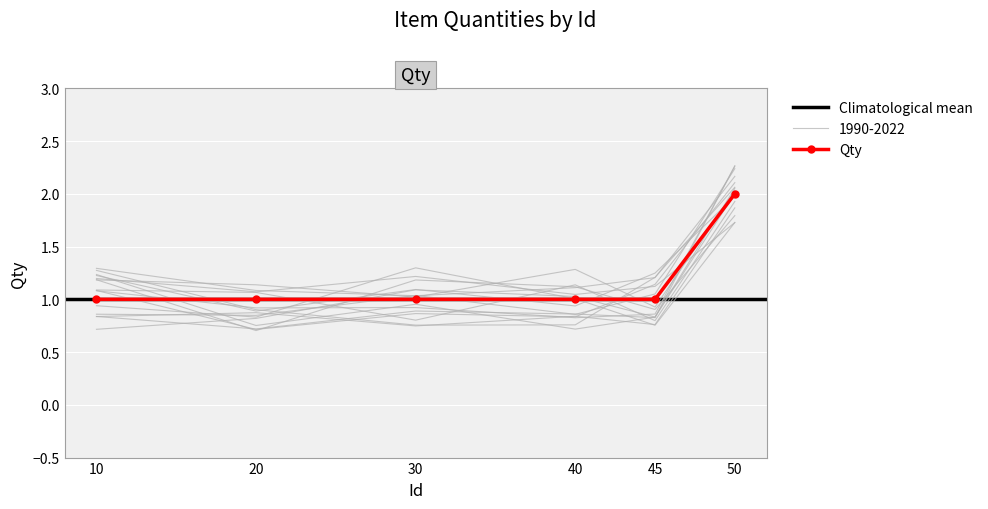

Which category has the lowest value across all series?

10